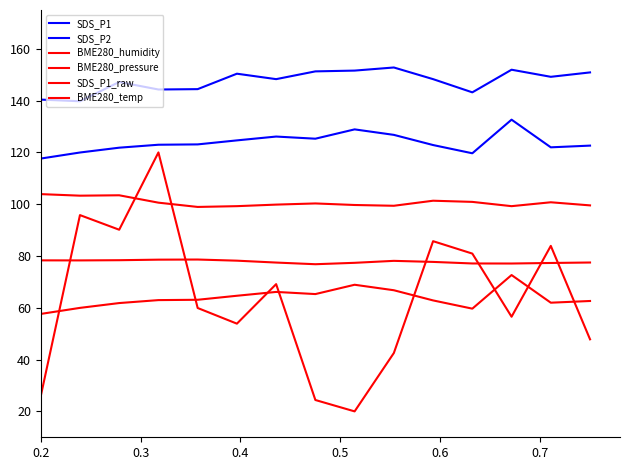

How many lines are shown in the chart?

6